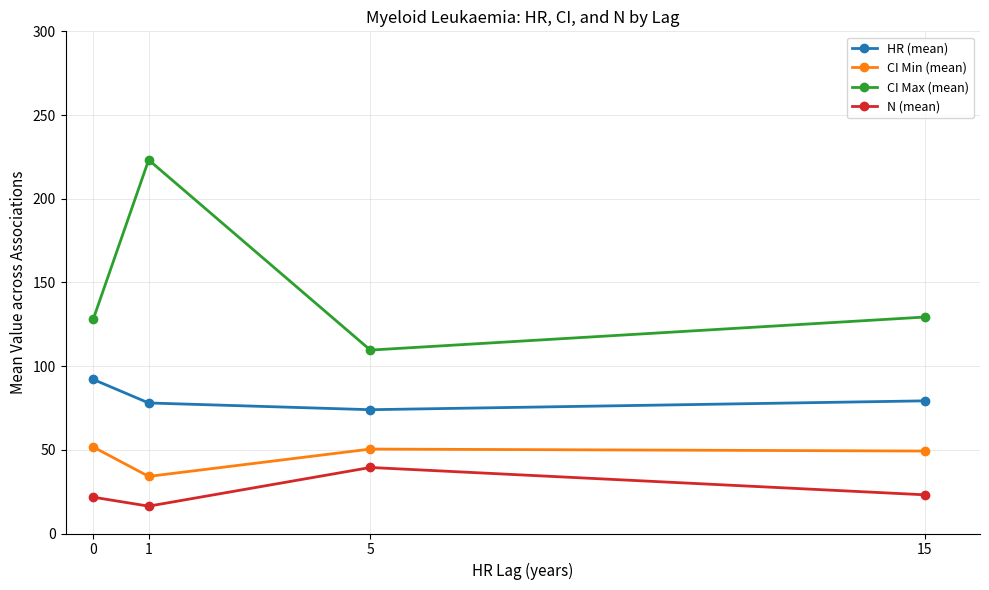

At which category is the sum across all series the highest?

1